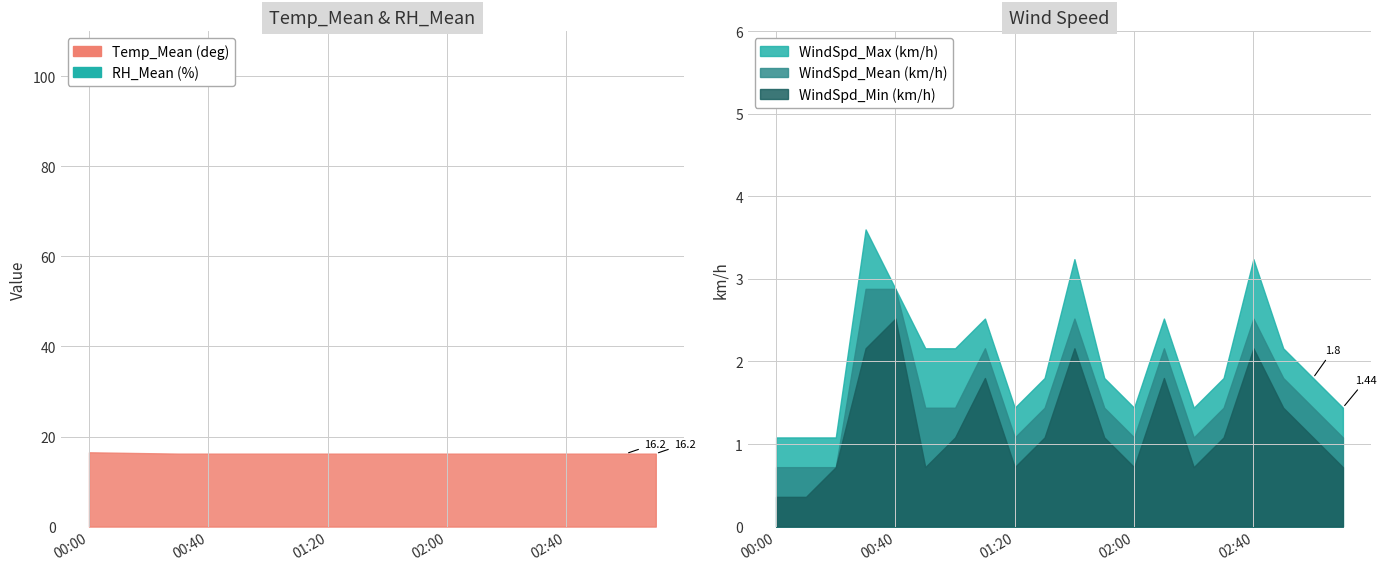

Reading left to right, transcribe all the data shown in this chart.

Temp_Mean (deg): 00:00=16.5	00:10=16.4	00:20=16.3	00:30=16.2	00:40=16.2	00:50=16.2	01:00=16.2	01:10=16.2	01:20=16.2	01:30=16.2	01:40=16.2	01:50=16.2	02:00=16.2	02:10=16.2	02:20=16.2	02:30=16.2	02:40=16.2	02:50=16.2	03:00=16.2	03:10=16.2
RH_Mean (%): 00:00=84.4	00:10=84.7	00:20=85.2	00:30=85.3	00:40=85.4	00:50=85.2	01:00=85.1	01:10=85.0	01:20=84.9	01:30=84.8	01:40=84.9	01:50=85.0	02:00=85.1	02:10=85.2	02:20=85.3	02:30=85.2	02:40=85.1	02:50=85.0	03:00=84.9	03:10=84.8
WindSpd_Mean (km/h): 00:00=0.7	00:10=0.7	00:20=0.7	00:30=2.9	00:40=2.9	00:50=1.4	01:00=1.4	01:10=2.2	01:20=1.1	01:30=1.4	01:40=2.5	01:50=1.4	02:00=1.1	02:10=2.2	02:20=1.1	02:30=1.4	02:40=2.5	02:50=1.8	03:00=1.4	03:10=1.1
WindSpd_Min (km/h): 00:00=0.4	00:10=0.4	00:20=0.7	00:30=2.2	00:40=2.5	00:50=0.7	01:00=1.1	01:10=1.8	01:20=0.7	01:30=1.1	01:40=2.2	01:50=1.1	02:00=0.7	02:10=1.8	02:20=0.7	02:30=1.1	02:40=2.2	02:50=1.4	03:00=1.1	03:10=0.7
WindSpd_Max (km/h): 00:00=1.1	00:10=1.1	00:20=1.1	00:30=3.6	00:40=2.9	00:50=2.2	01:00=2.2	01:10=2.5	01:20=1.4	01:30=1.8	01:40=3.2	01:50=1.8	02:00=1.4	02:10=2.5	02:20=1.4	02:30=1.8	02:40=3.2	02:50=2.2	03:00=1.8	03:10=1.4